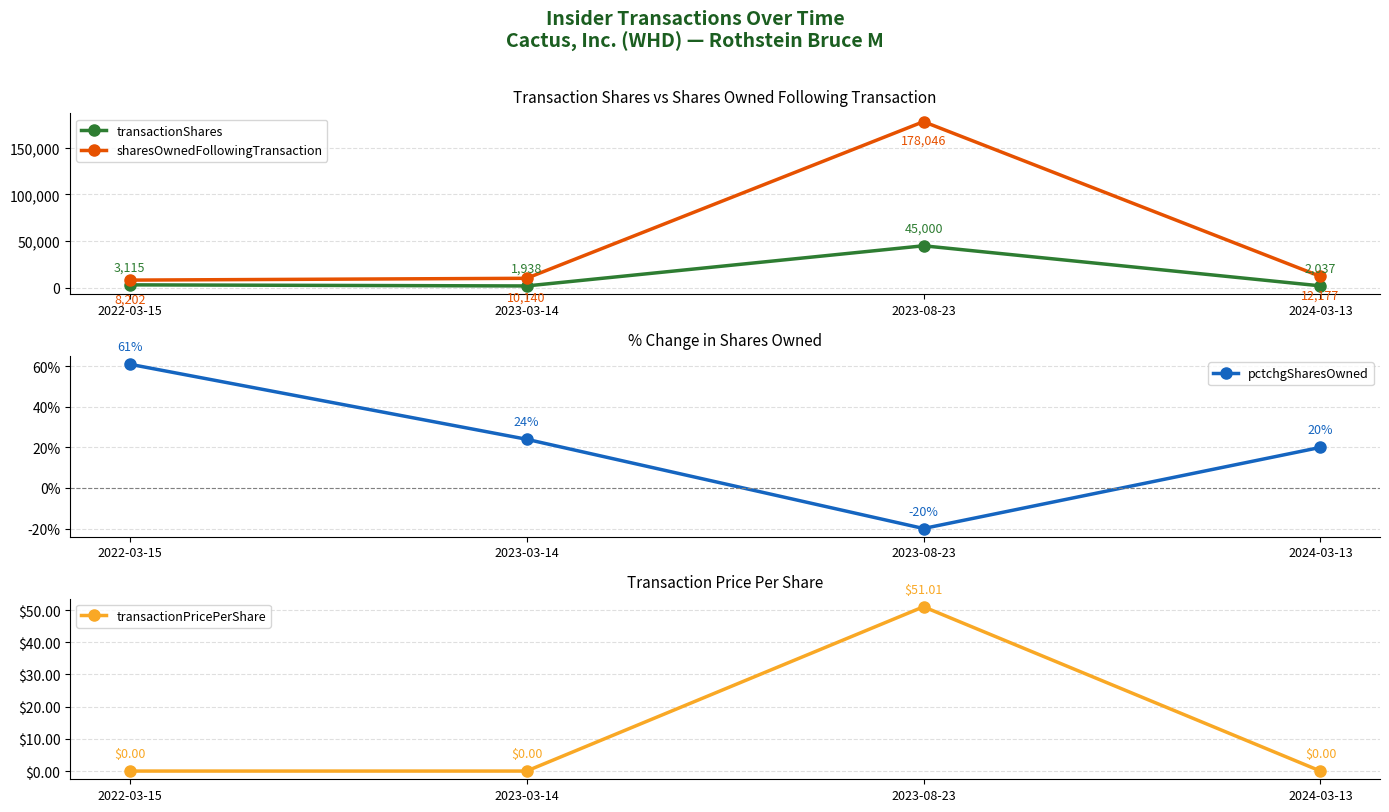

What is the difference between the second highest and minimum values in the pctchgSharesOwned series?

44